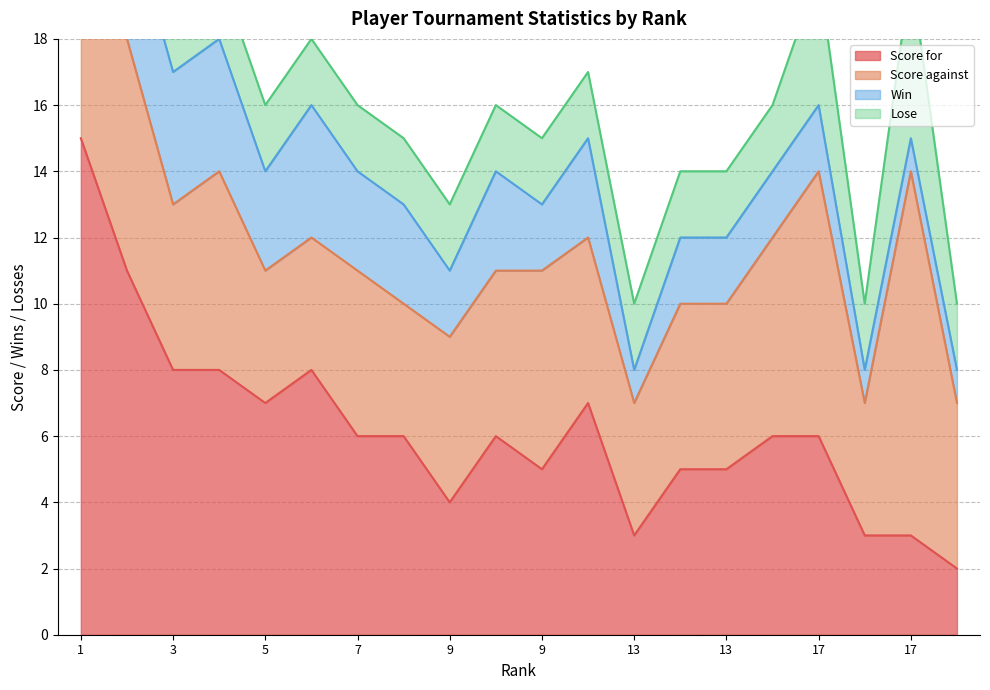

What is the value of the Score against point at the 6th from the left?

4